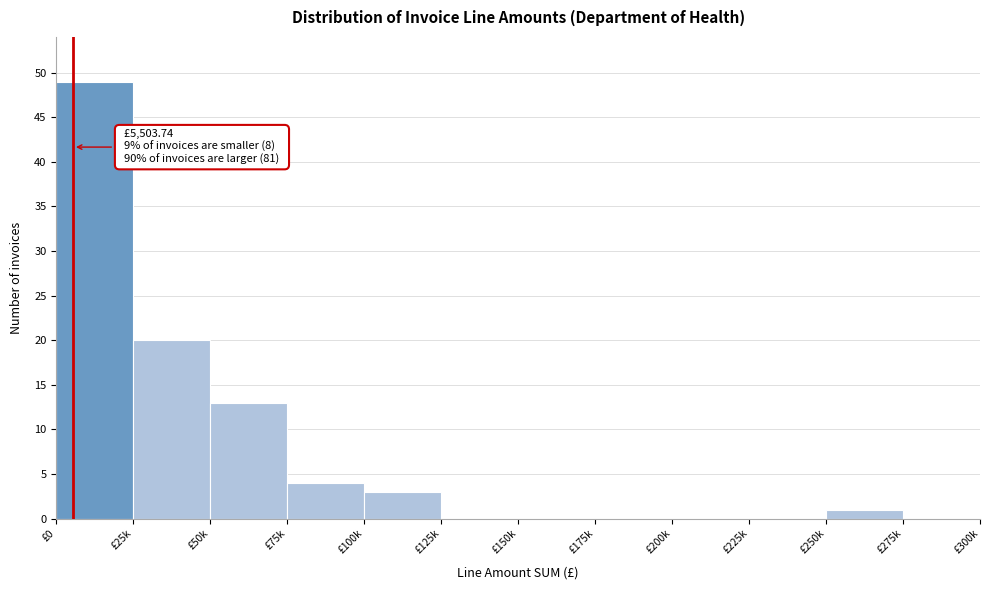

Reading right to left, extract all data points from this chart.

£275k=0	£250k=1	£225k=0	£200k=0	£175k=0	£150k=0	£125k=0	£100k=3	£75k=4	£50k=13	£25k=20	£0=49